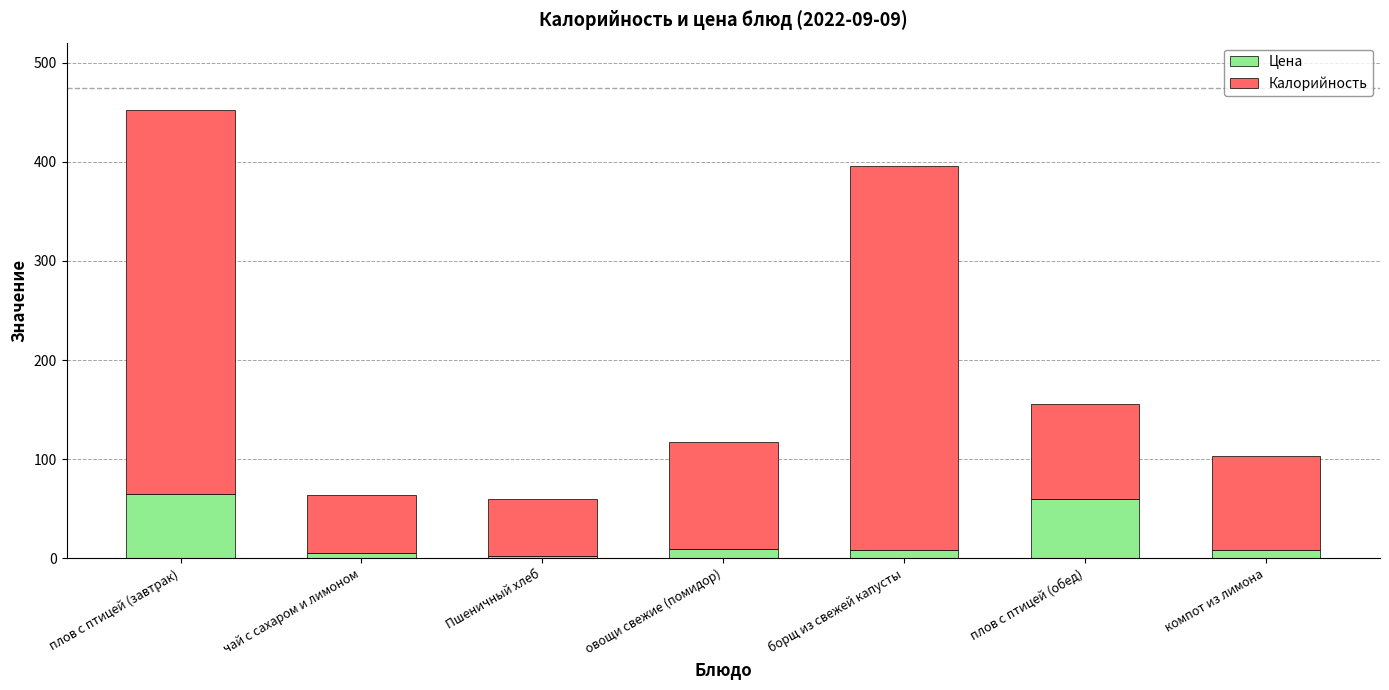

What is the difference between the second highest and second lowest values in the Цена series?

54.3